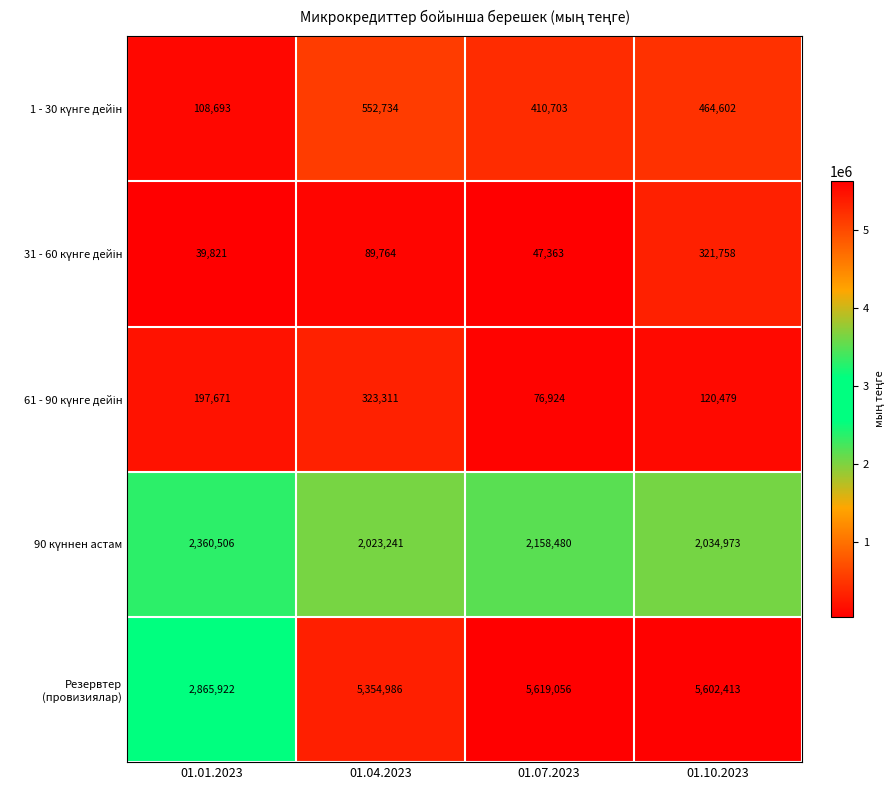

At which category does the chart reach its peak across all series?

01.07.2023